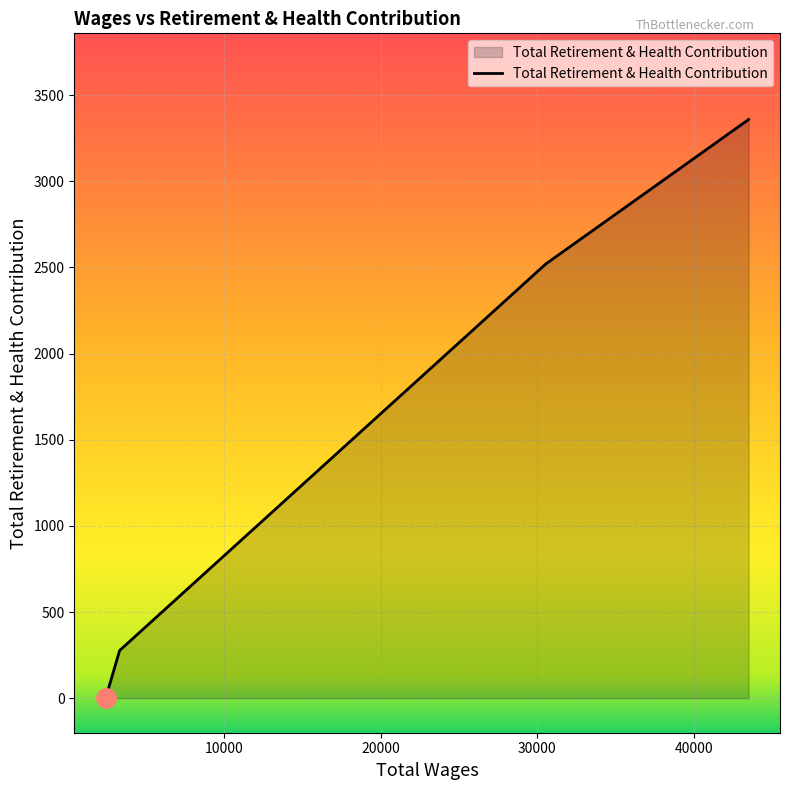

What is the difference between the maximum and minimum values?

3358